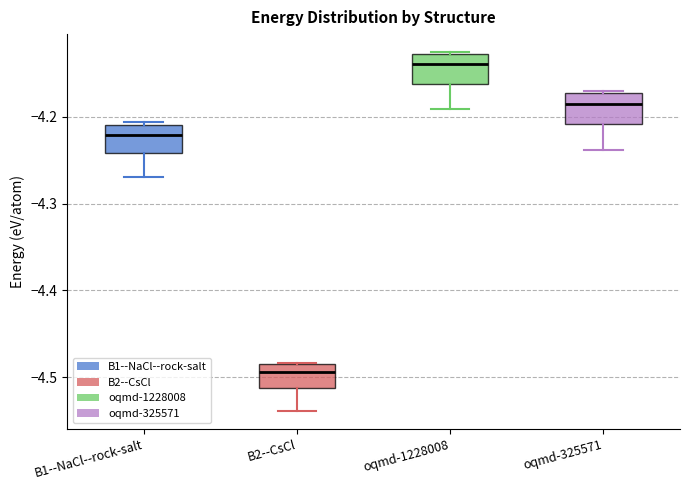

Which box has the lowest median line?

B2--CsCl